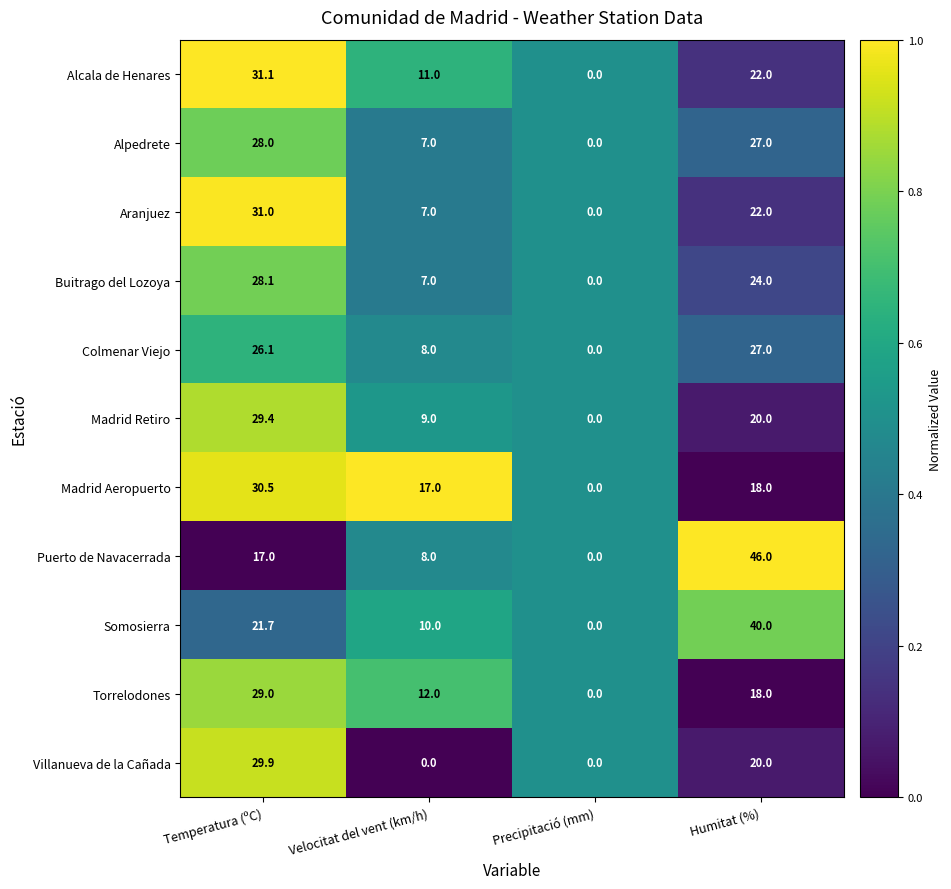

What is the maximum value shown in the chart?

46.0